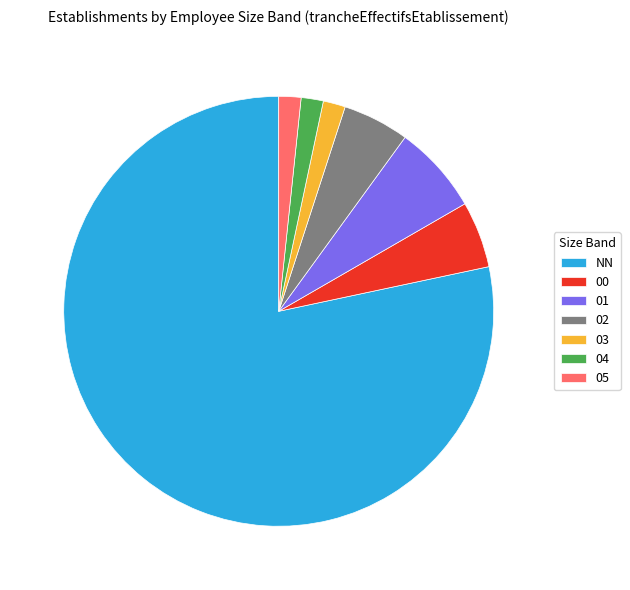

Approximately how many times larger is the value at 01 compared to 04?

4.0